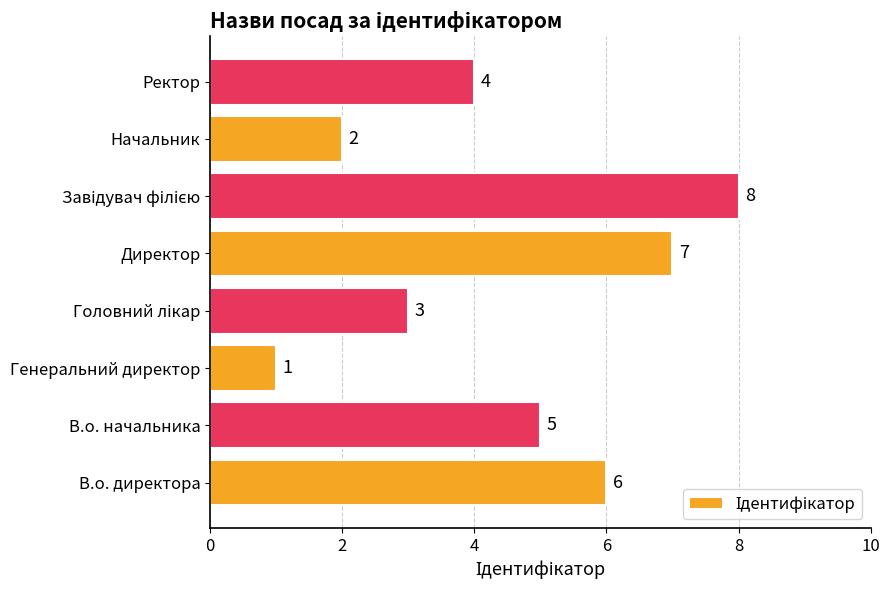

How many values are between 3 and 7?

5